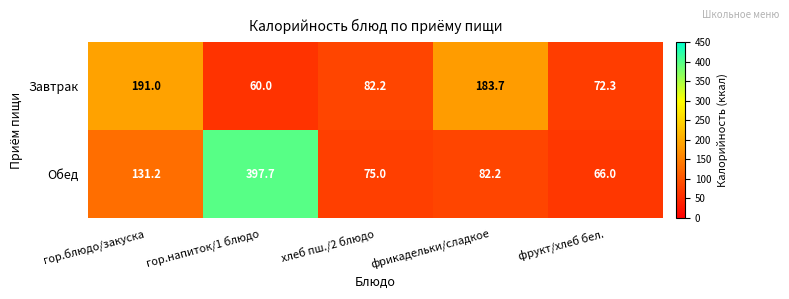

List the series in order of their peak value, highest first.

Обед, Завтрак